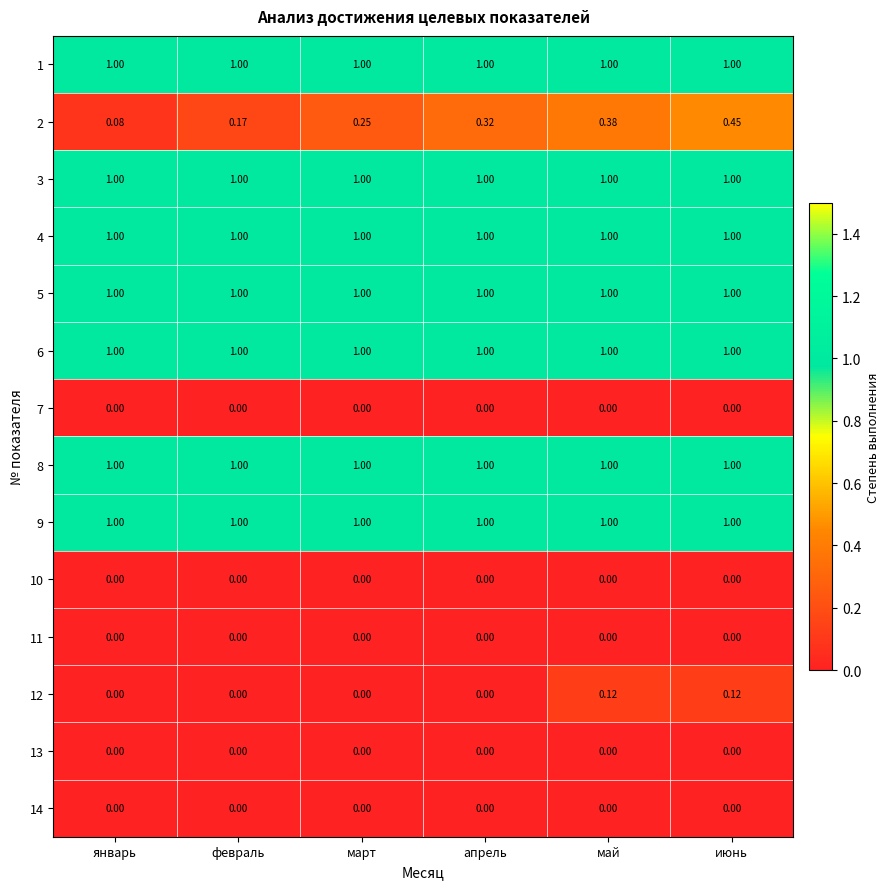

Is the value of 2 at февраль greater than the value of 3 at февраль?

No